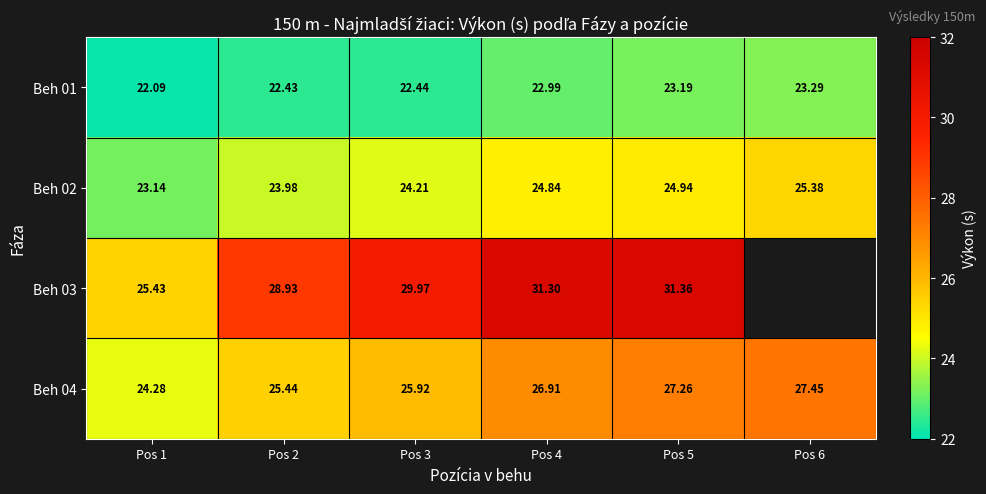

What is the difference between the Beh 01 values at Pos 2 and Pos 5?

0.8